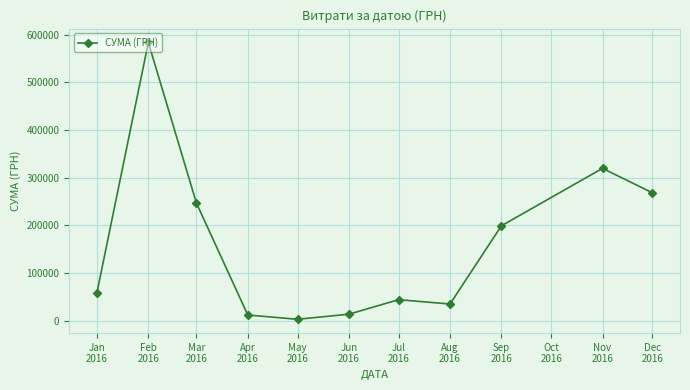

How many lines are shown in the chart?

1